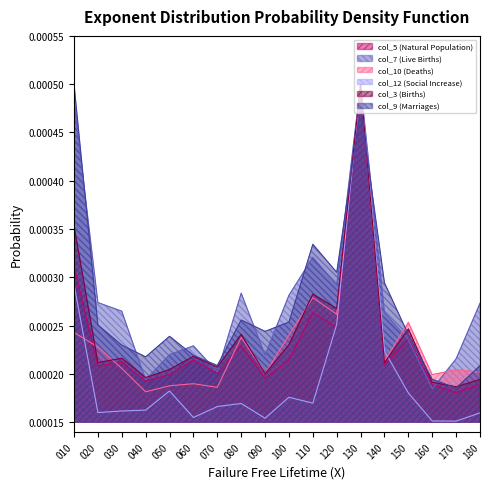

Reading left to right, list all the values displayed in this chart.

col_5 (Natural Population): 010=0.0	020=0.0	030=0.0	040=0.0	050=0.0	060=0.0	070=0.0	080=0.0	090=0.0	100=0.0	110=0.0	120=0.0	130=0.0	140=0.0	150=0.0	160=0.0	170=0.0	180=0.0
col_7 (Live Births): 010=0.0	020=0.0	030=0.0	040=0.0	050=0.0	060=0.0	070=0.0	080=0.0	090=0.0	100=0.0	110=0.0	120=0.0	130=0.0	140=0.0	150=0.0	160=0.0	170=0.0	180=0.0
col_10 (Deaths): 010=0.0	020=0.0	030=0.0	040=0.0	050=0.0	060=0.0	070=0.0	080=0.0	090=0.0	100=0.0	110=0.0	120=0.0	130=0.0	140=0.0	150=0.0	160=0.0	170=0.0	180=0.0
col_12 (Social Increase): 010=0.0	020=0.0	030=0.0	040=0.0	050=0.0	060=0.0	070=0.0	080=0.0	090=0.0	100=0.0	110=0.0	120=0.0	130=0.0	140=0.0	150=0.0	160=0.0	170=0.0	180=0.0
col_3 (Births): 010=0.0	020=0.0	030=0.0	040=0.0	050=0.0	060=0.0	070=0.0	080=0.0	090=0.0	100=0.0	110=0.0	120=0.0	130=0.0	140=0.0	150=0.0	160=0.0	170=0.0	180=0.0
col_9 (Marriages): 010=0.0	020=0.0	030=0.0	040=0.0	050=0.0	060=0.0	070=0.0	080=0.0	090=0.0	100=0.0	110=0.0	120=0.0	130=0.0	140=0.0	150=0.0	160=0.0	170=0.0	180=0.0